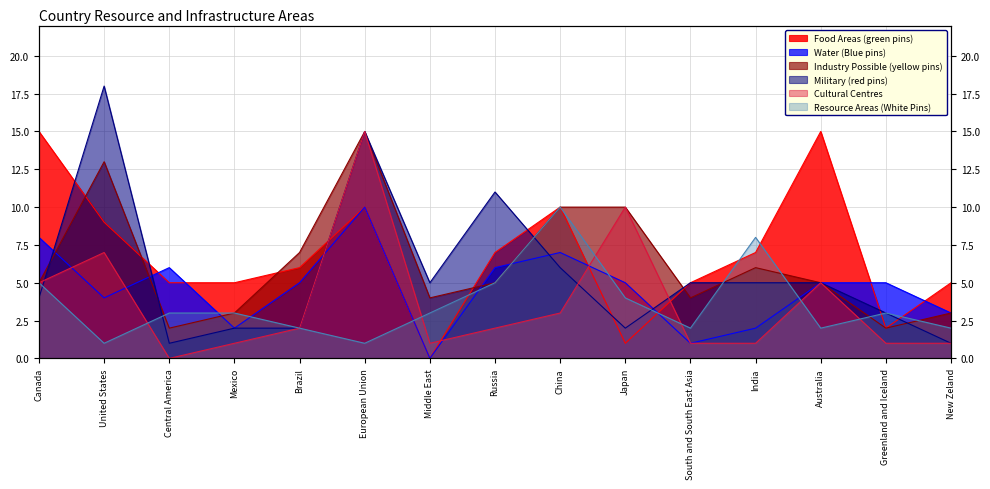

What position from the right is Canada?

15